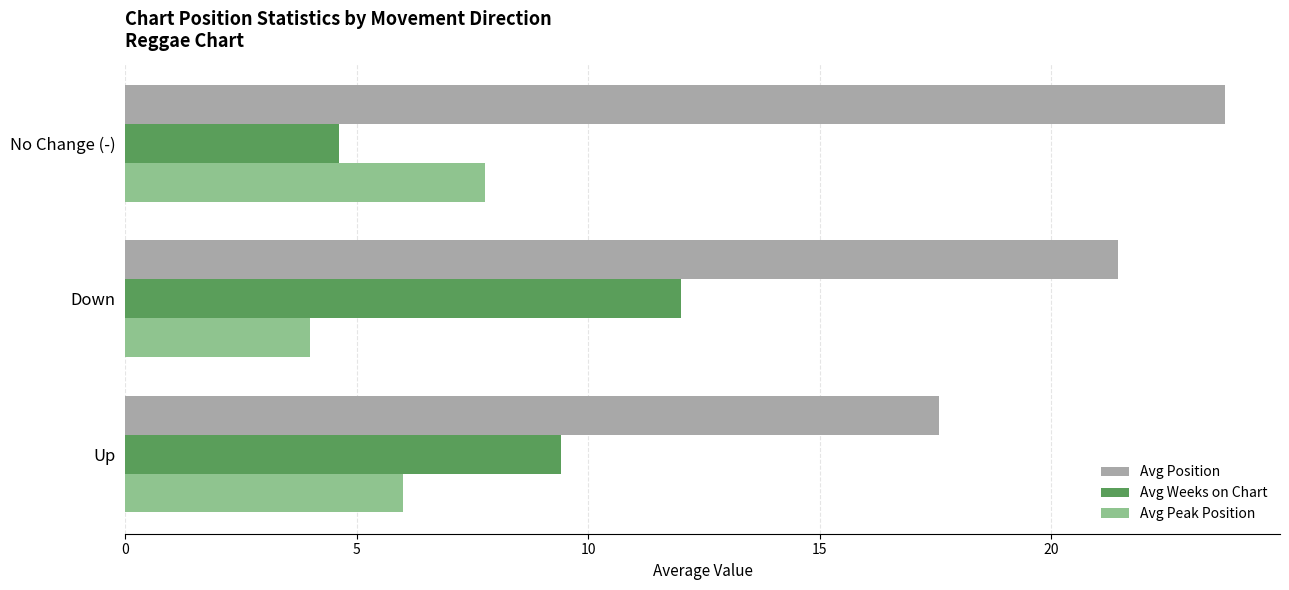

True or false: Avg Weeks on Chart has a value of 5.2 at Up.

False